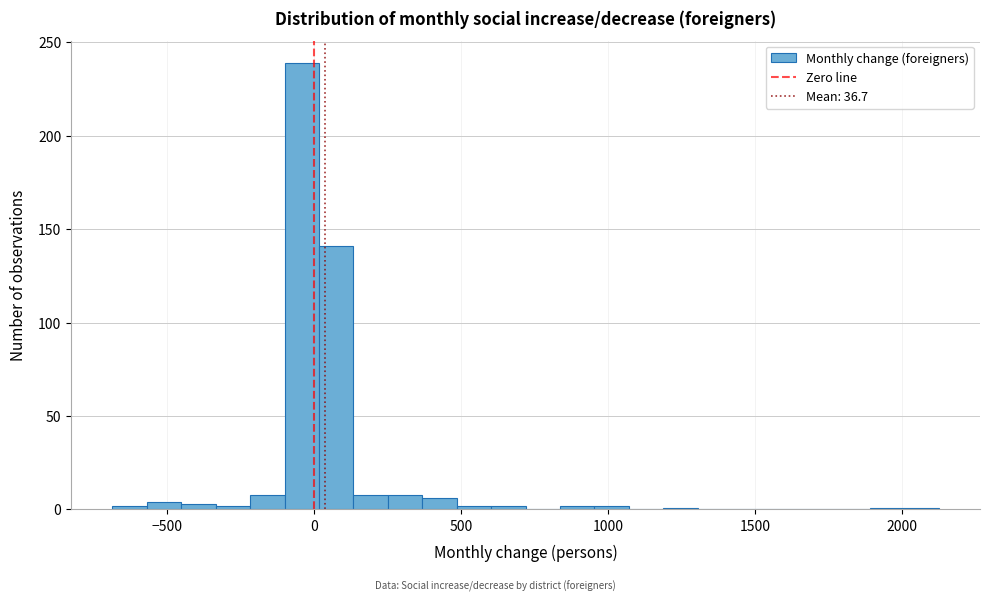

Read against the x-axis, roughly where is the centre of the tallest bar?

-50